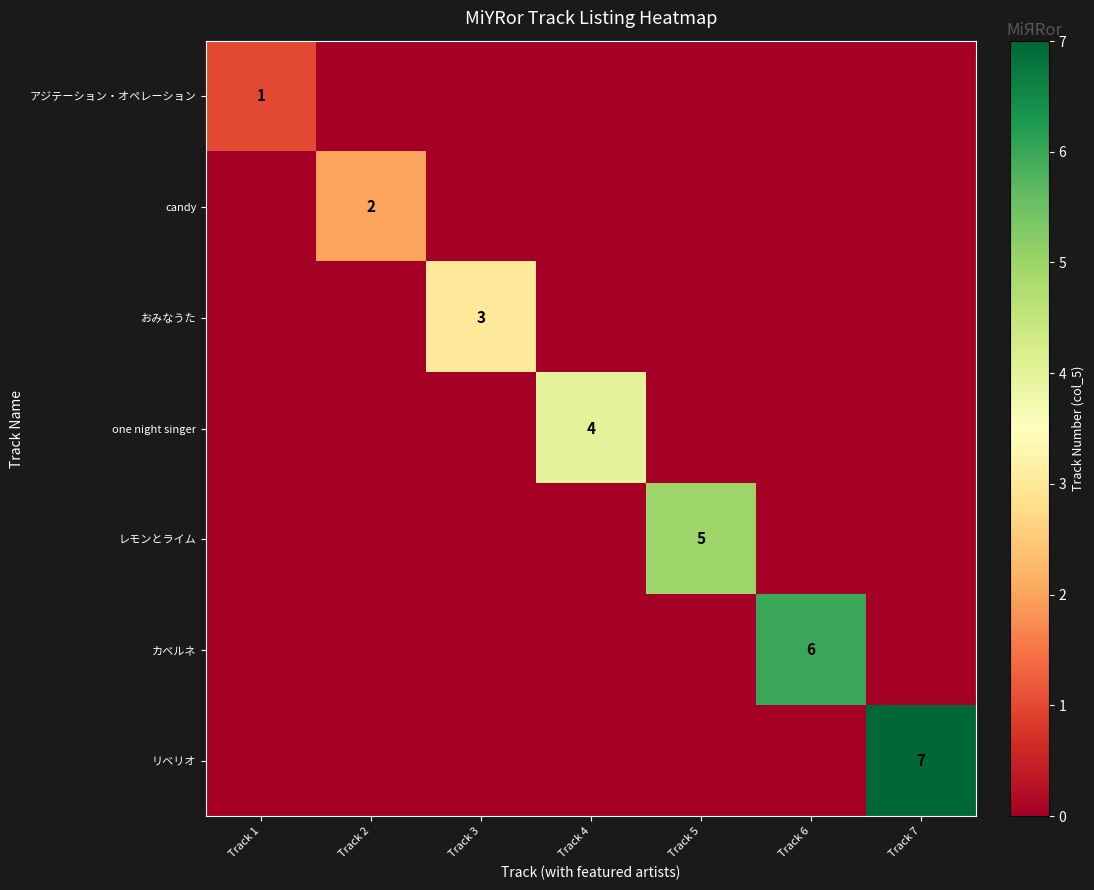

Is it true that アジテーション・オペレーション equals 1 at Track 1?

True